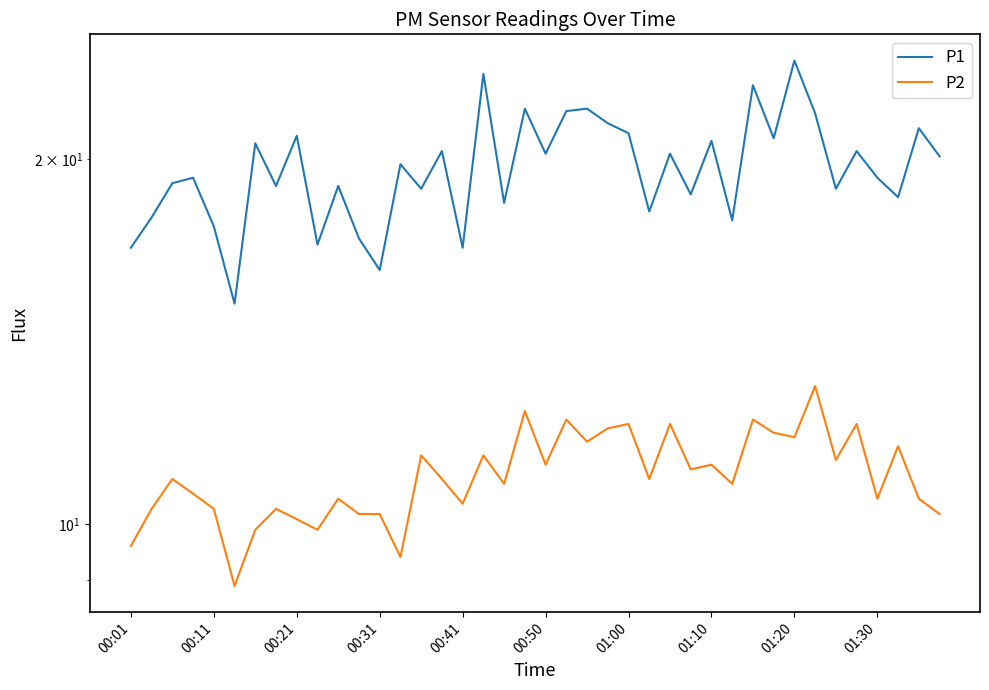

Count the number of data series in this chart.

2